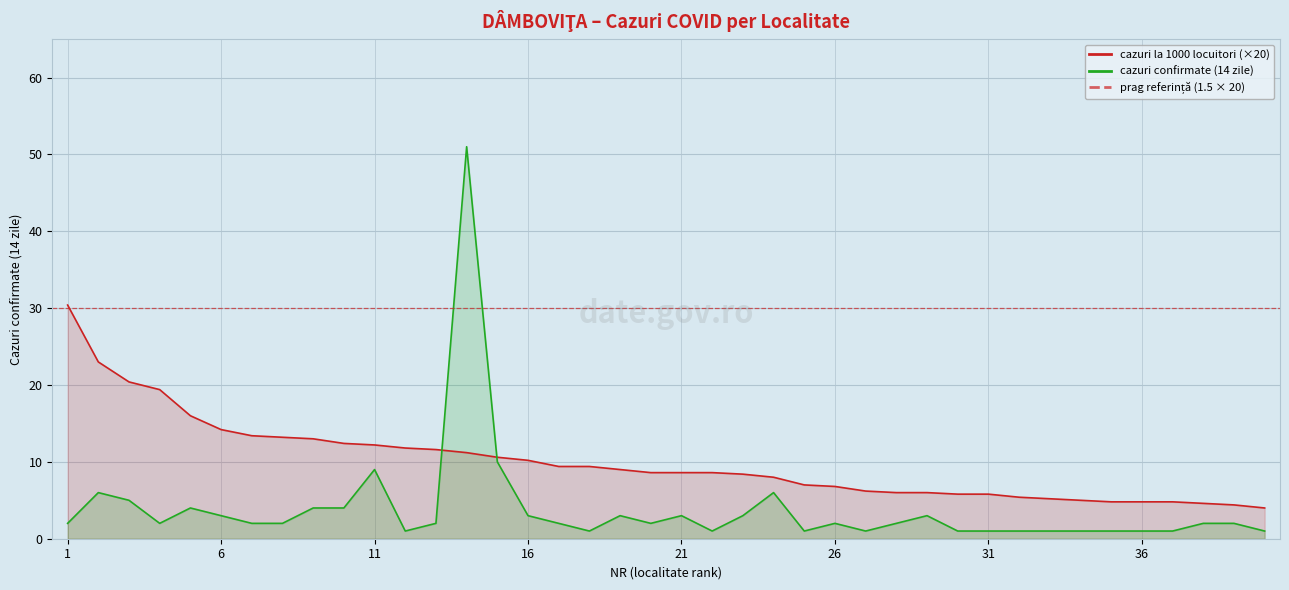

At which label does CAZURI CONFIRMATE 14 ZILE reach its peak?

14